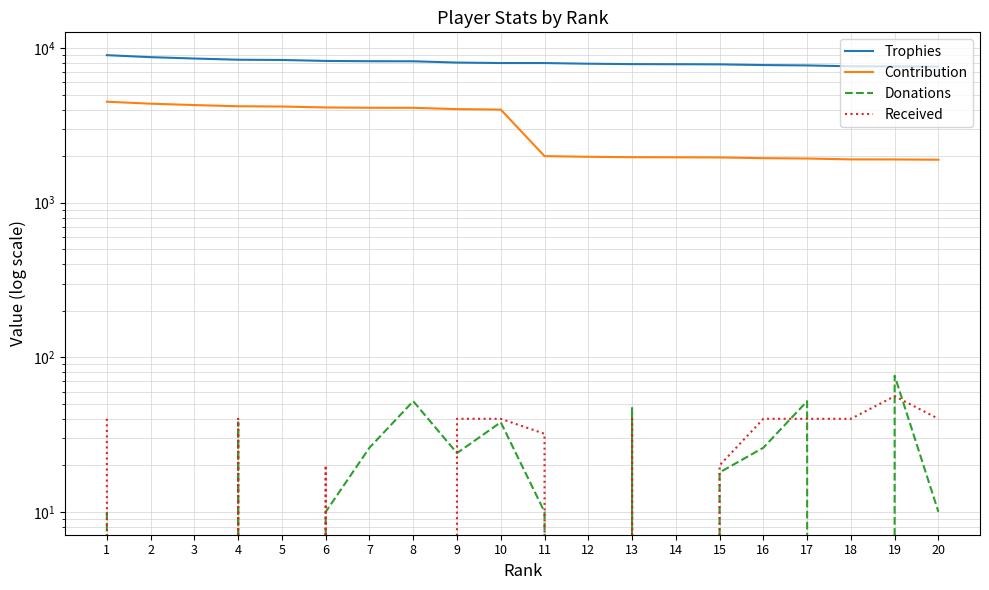

True or false: Donations and Received intersect in this chart.

True